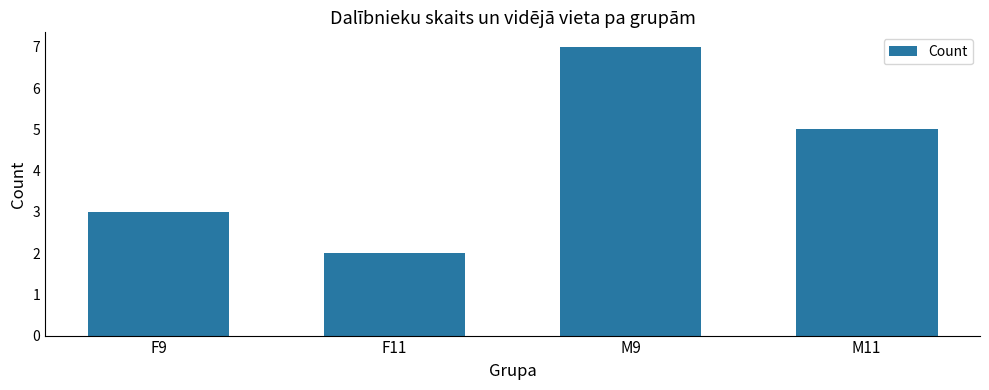

Between M9 and F9, which is larger?

M9